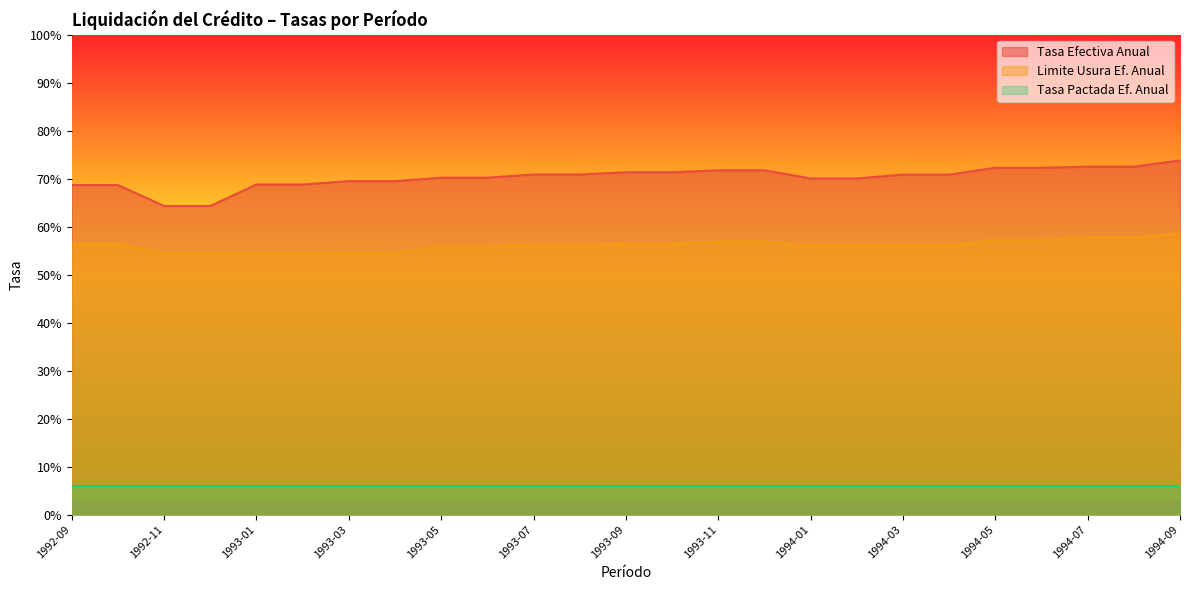

True or false: Limite Usura Ef. Anual has more than 2 points higher than both neighbors.

False